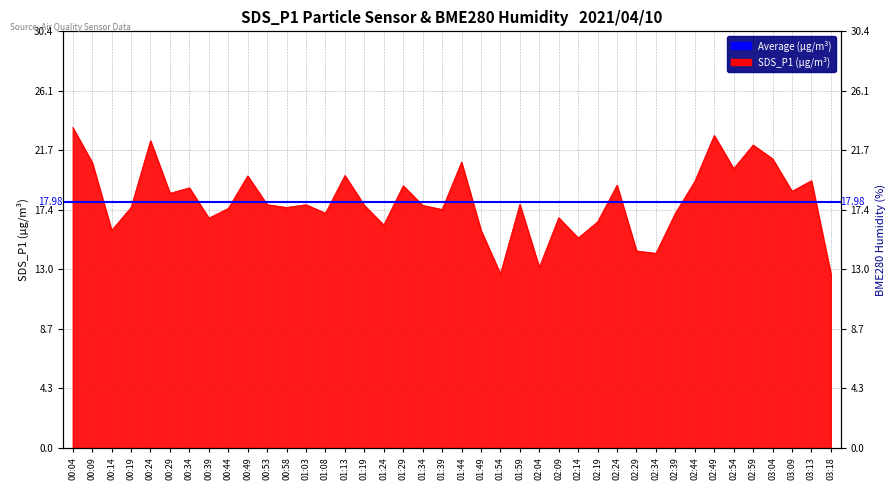

True or false: the data shows 16.8 at 02:09.

True